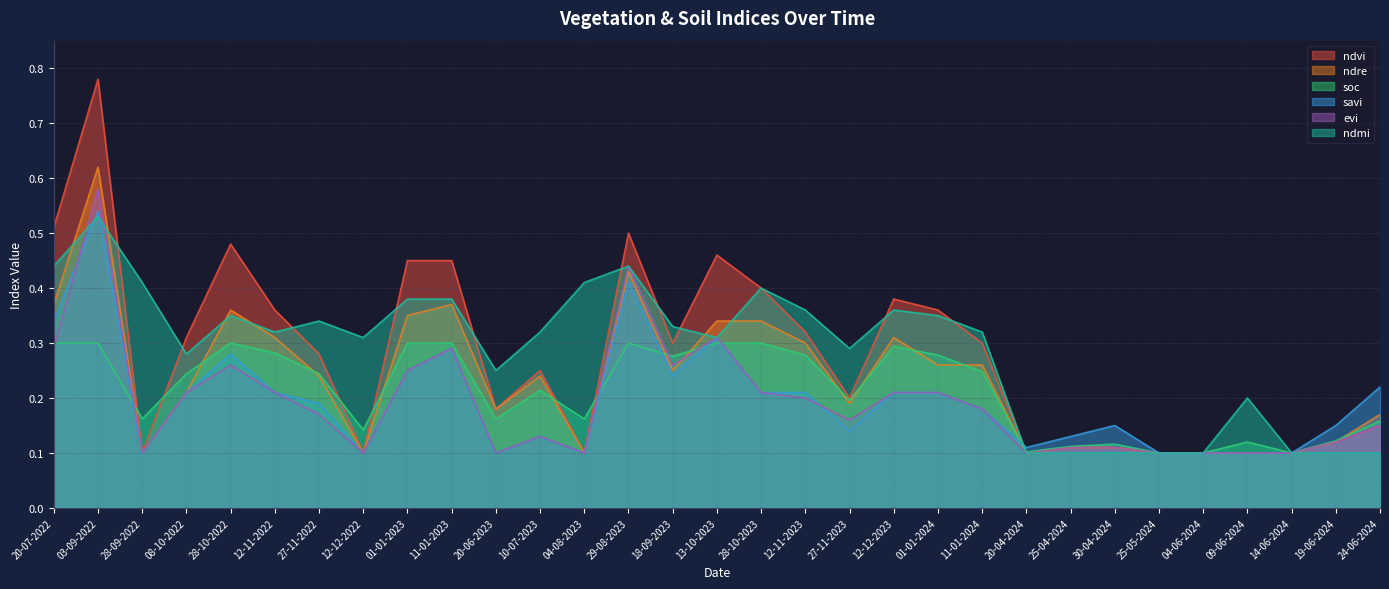

How many times do ndre and evi cross each other?

1